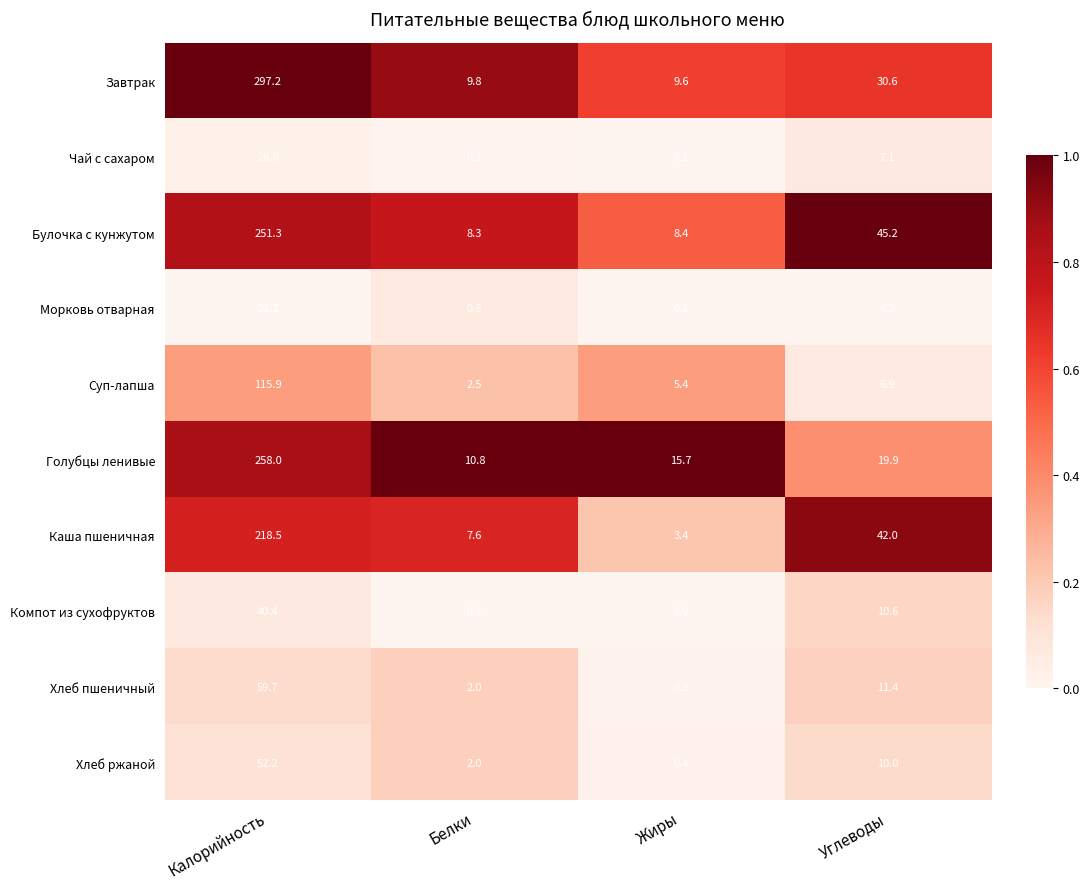

What is the difference between the Хлеб пшеничный values at Жиры and Калорийность?

59.4